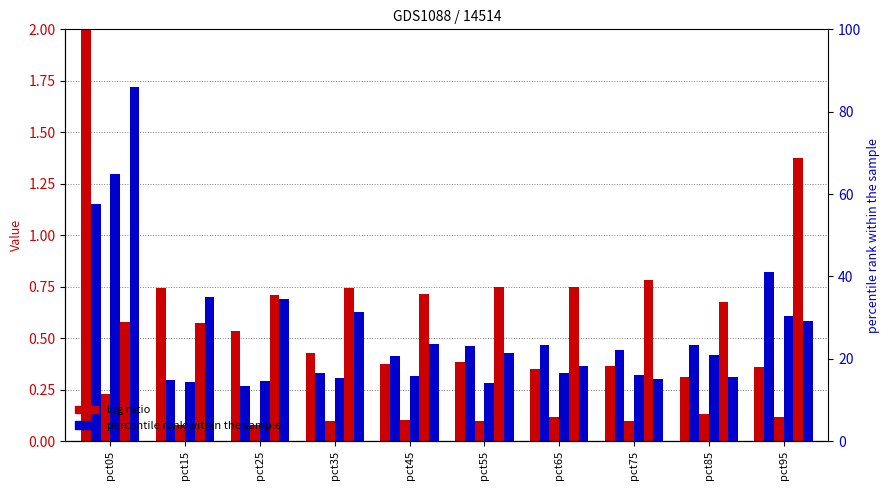

What is the total value across all series at pct75?

2.3